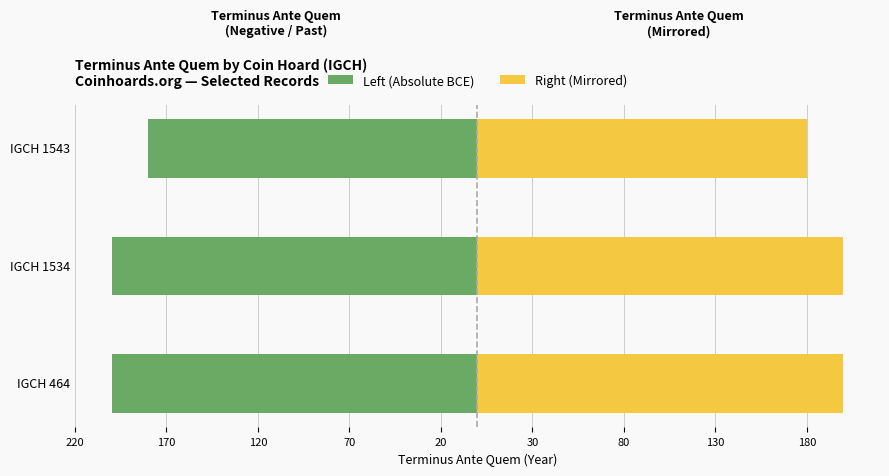

Are the bars grouped side by side (vs. stacked)?

Yes